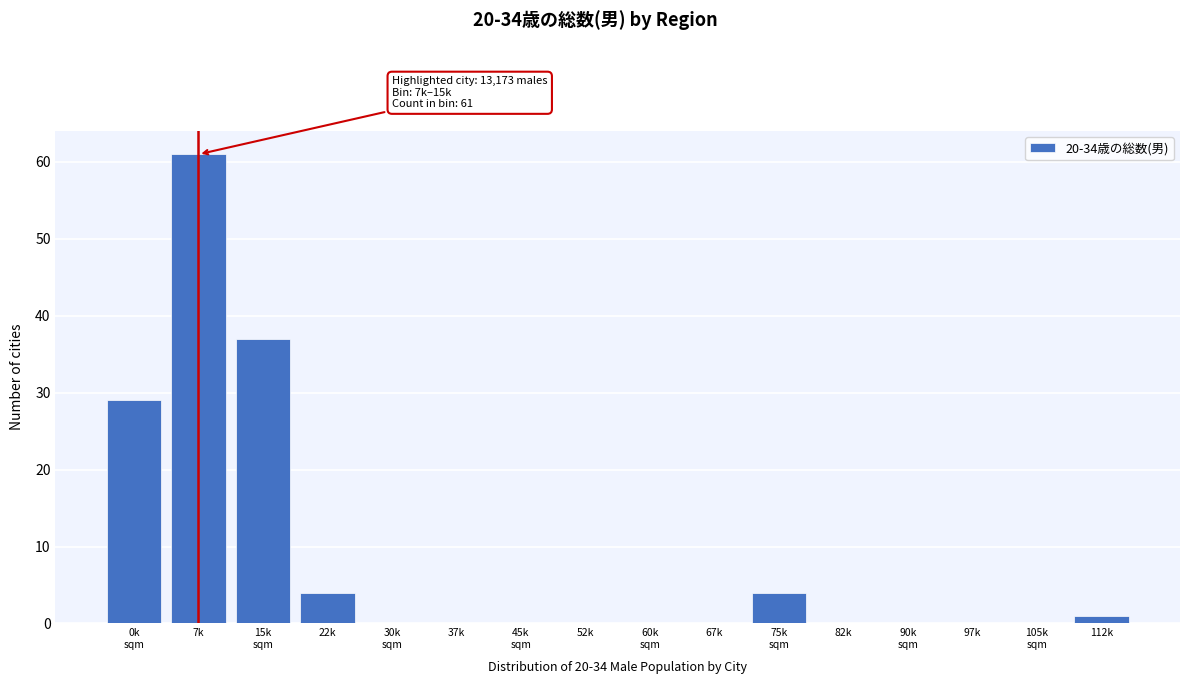

What is the sum of all values?

136